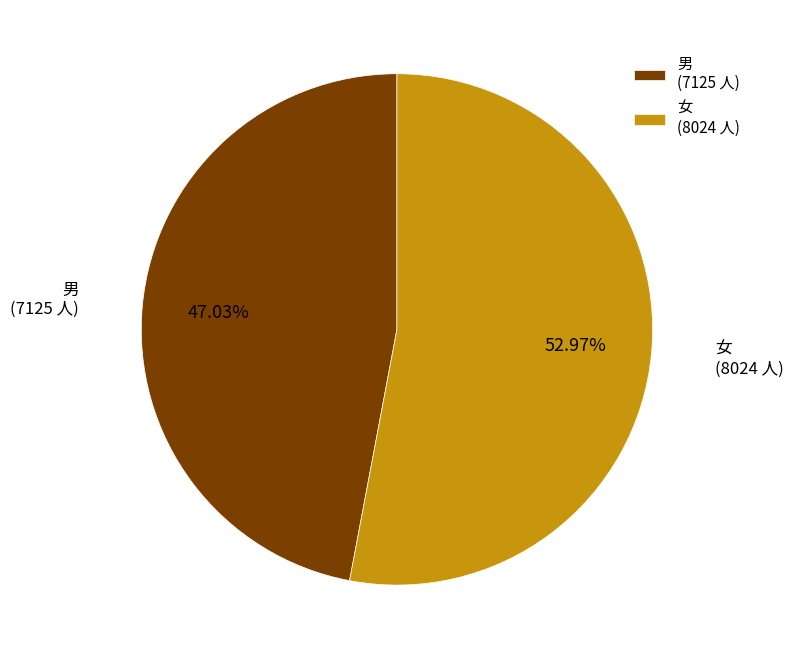

Does any single category account for the majority?

Yes